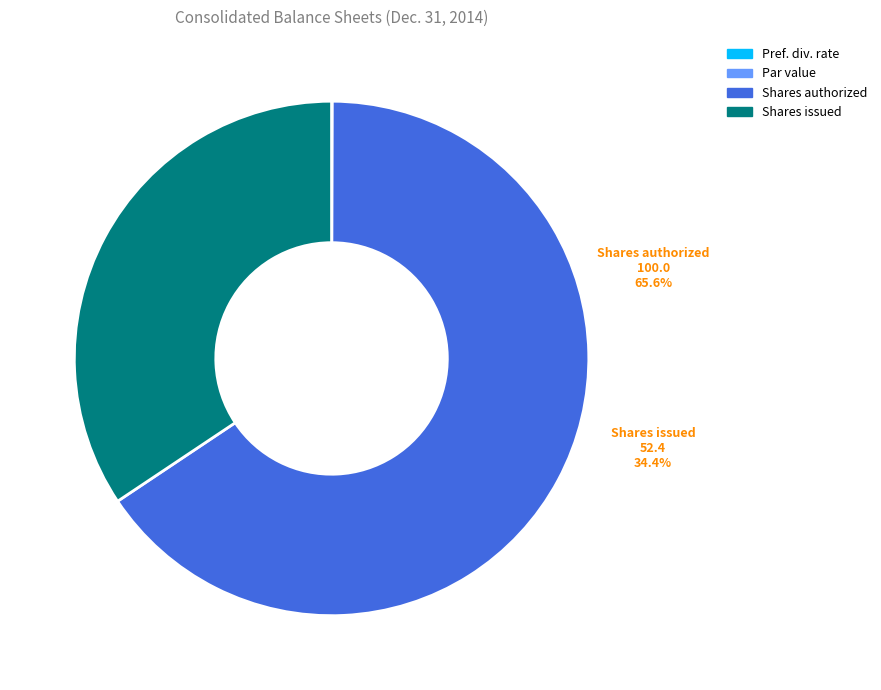

Count the number of slices in the pie.

4